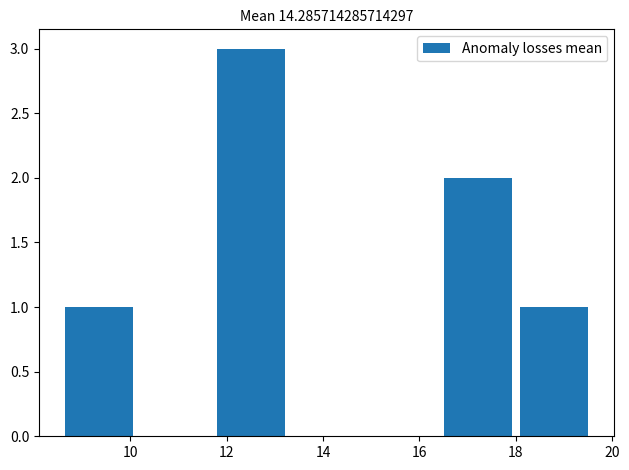

Which range on the x-axis has the tallest bar?

11.8 to 13.2